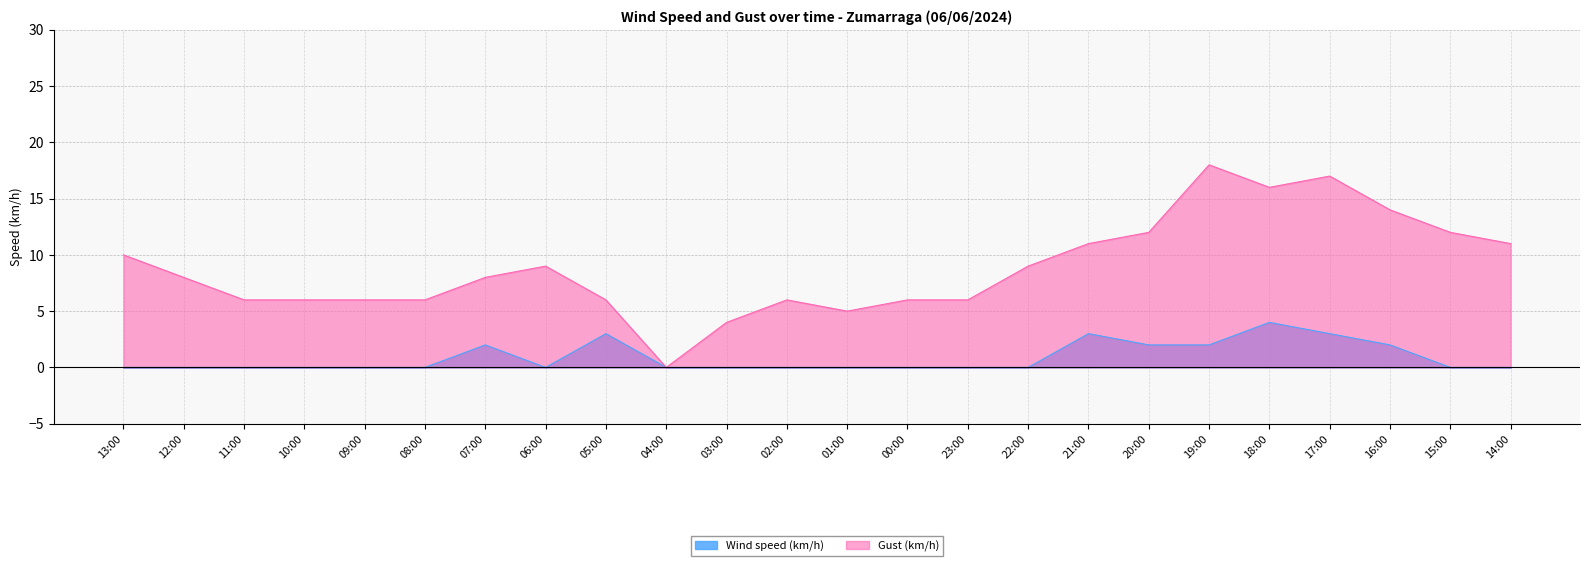

How many Wind speed (km/h) values are between 0 and 2?

20